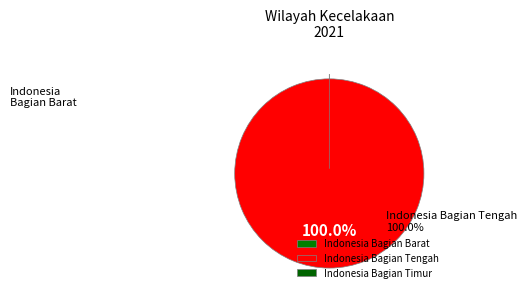

To the nearest percent, what is the difference between the largest and smallest slice percentages?

100%